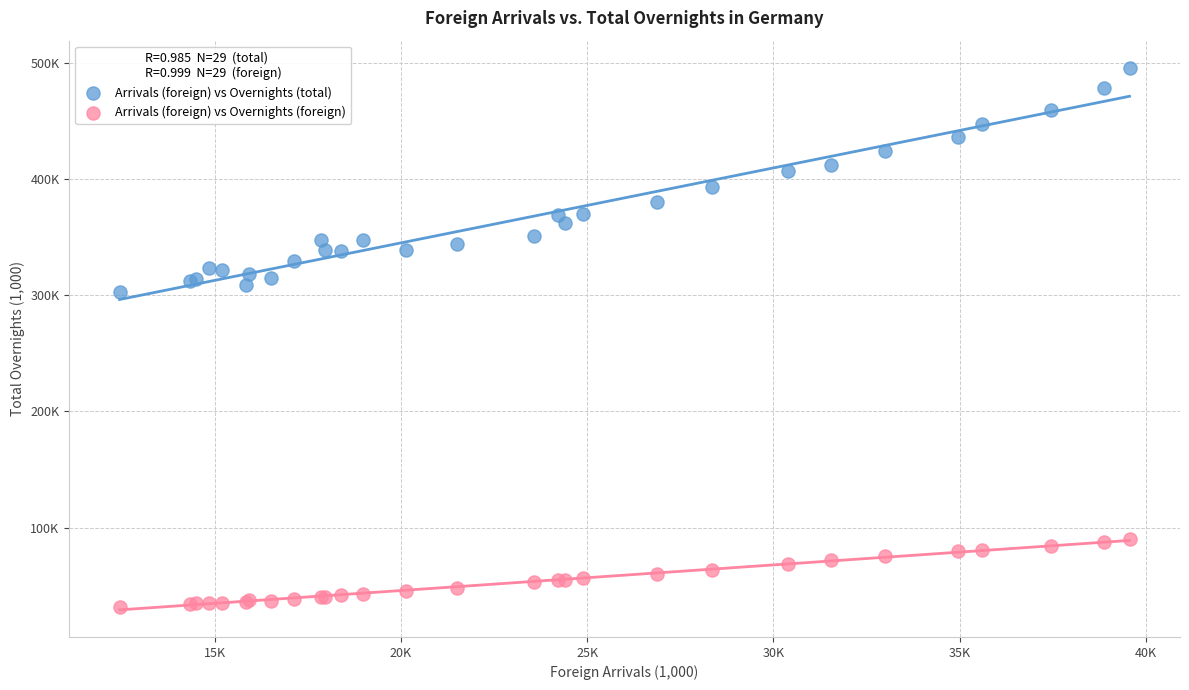

What are all the series names shown in the legend?

Arrivals (foreign) vs Overnights (total), Arrivals (foreign) vs Overnights (foreign)